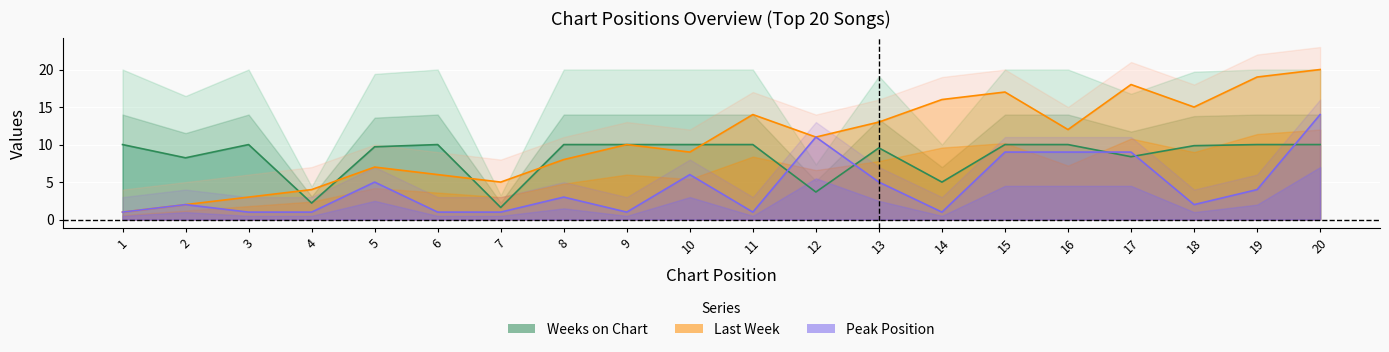

What is the sum of the Weeks on Chart values at 7 and 8?

11.6